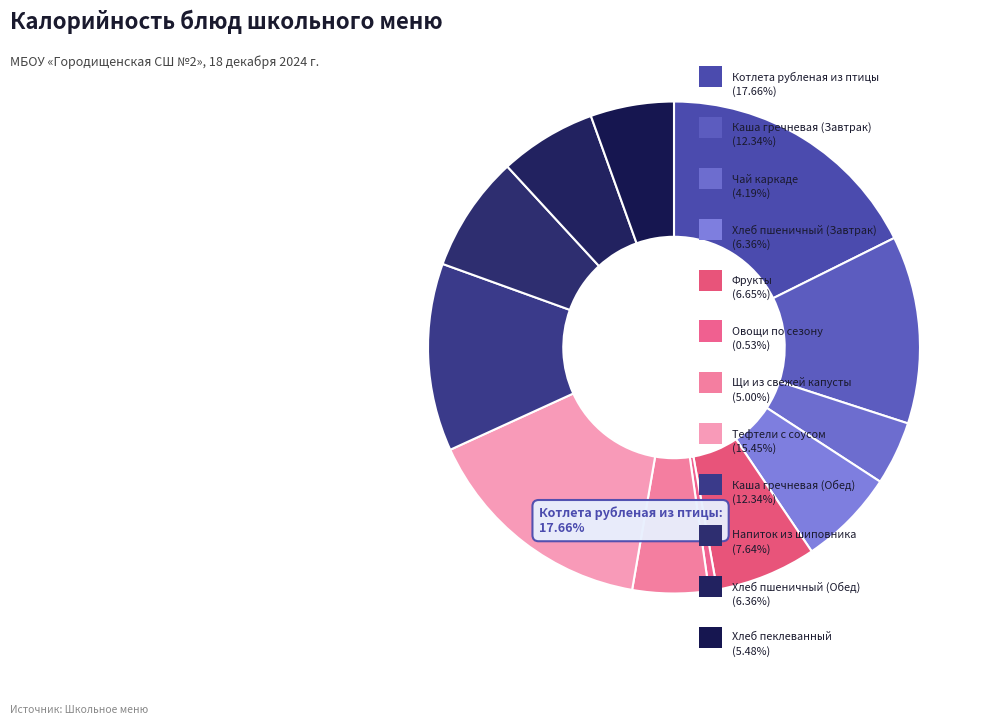

Is there a majority slice in this chart?

No